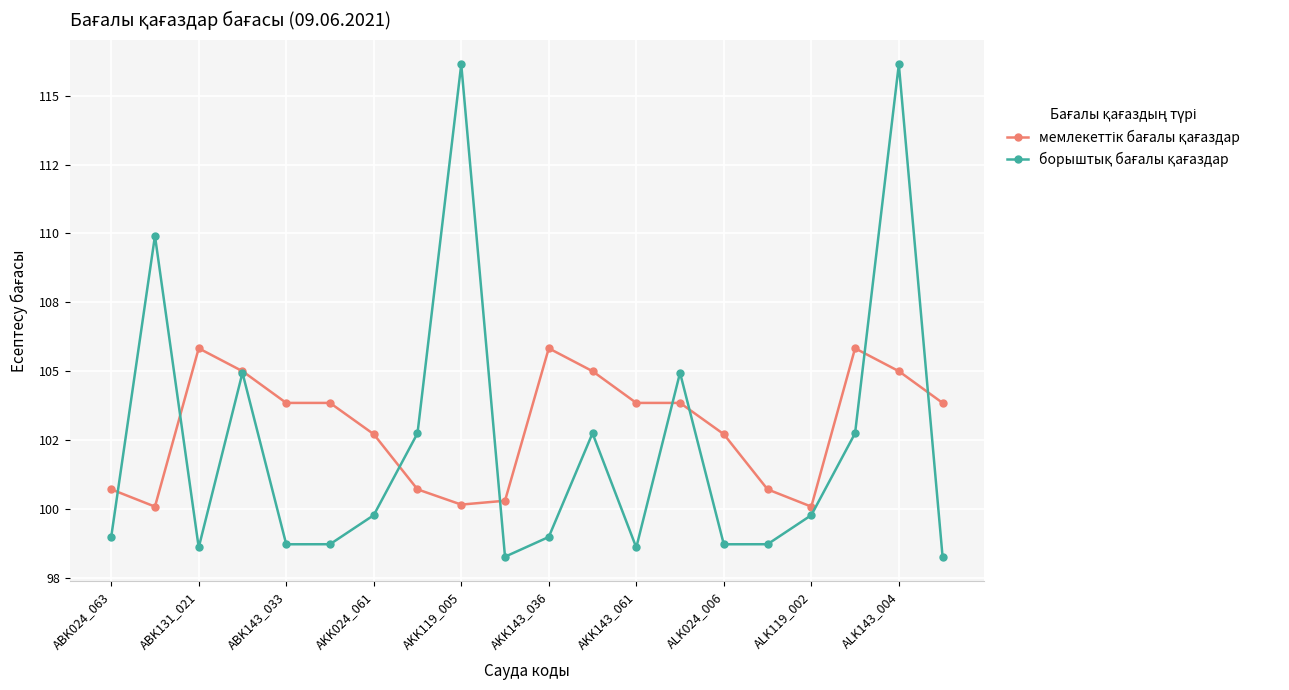

Is this an area chart (filled region under the line)?

No